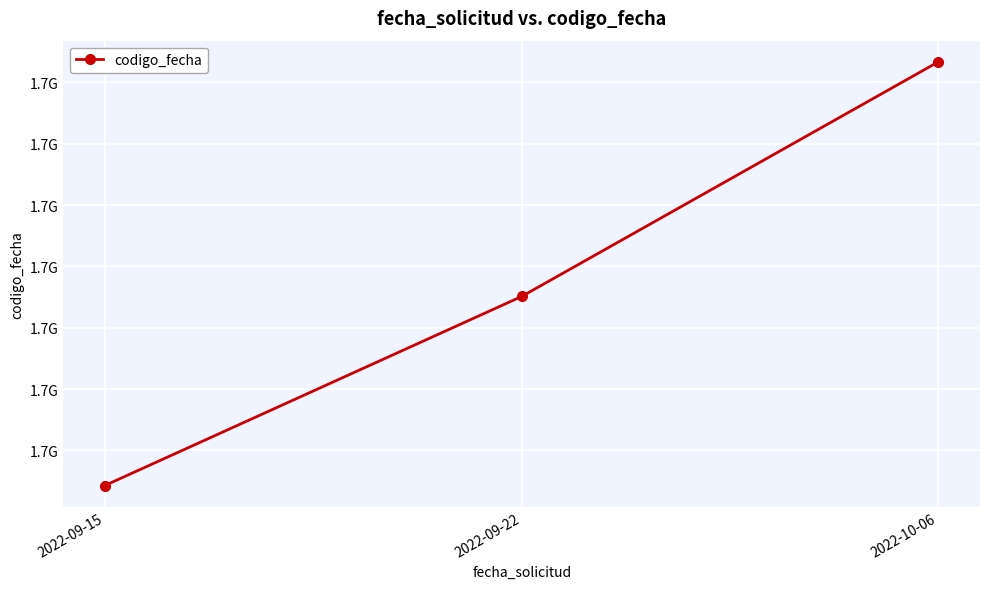

What is the label of the 3rd point from the left?

2022-10-06